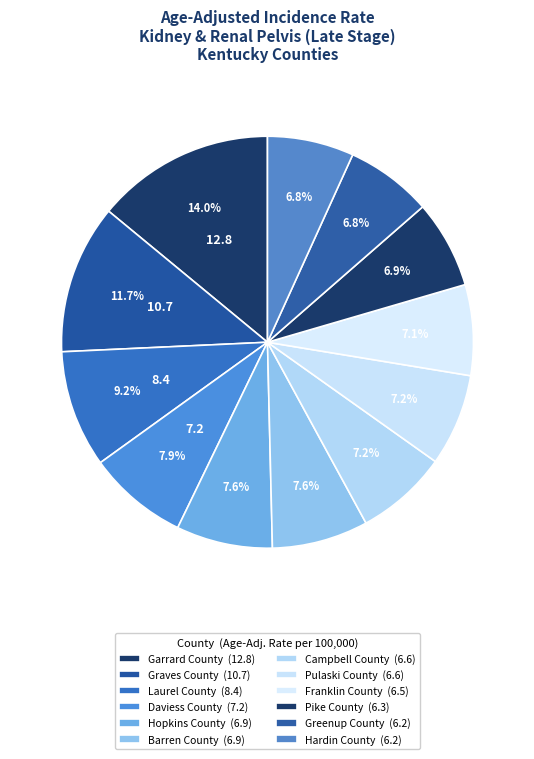

Is there a majority slice in this chart?

No